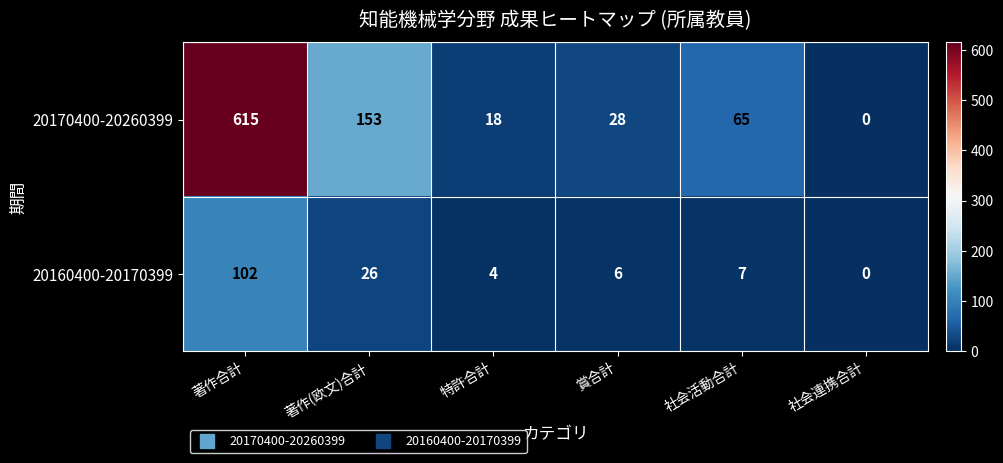

True or false: 20170400-20260399 has a value of 57 at 著作(欧文)合計.

False